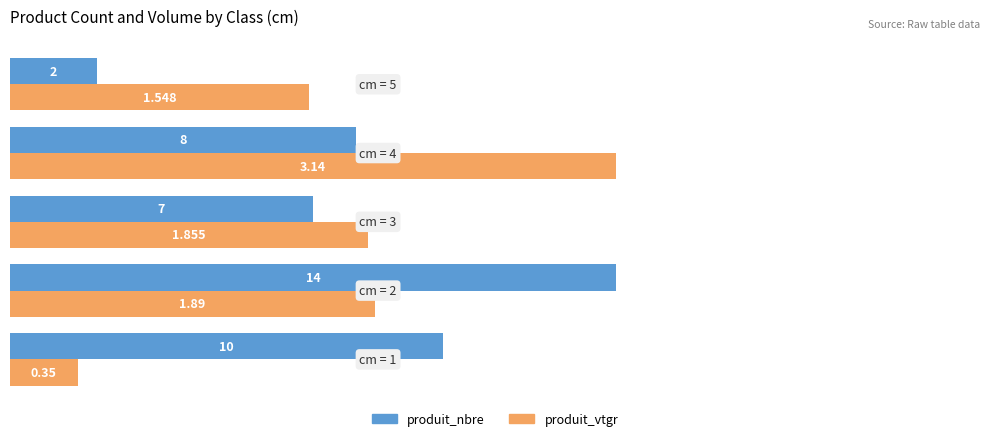

List the series in order of their overall mean, lowest first.

produit_vtgr, produit_nbre